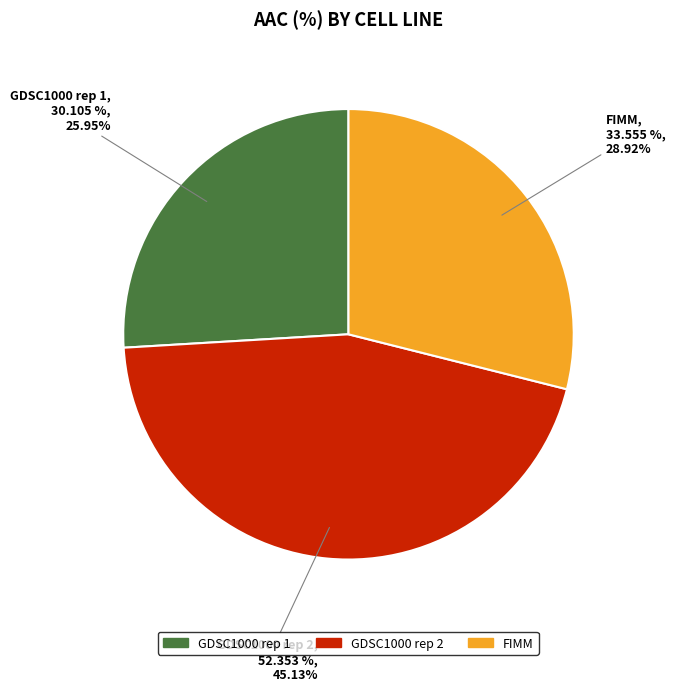

Which slice is the largest?

GDSC1000 rep 2